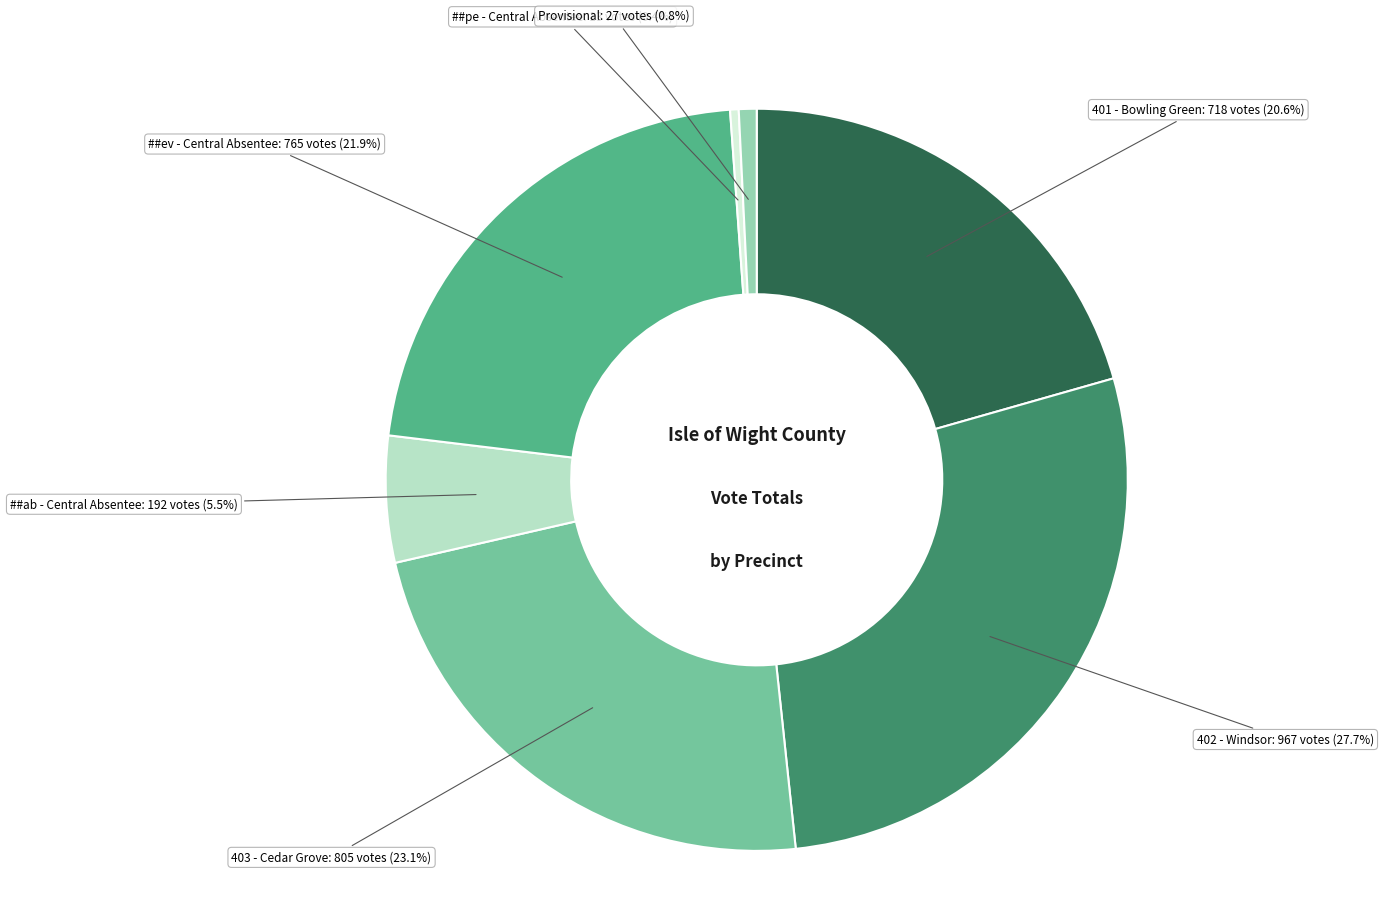

How many slices are in this pie chart?

7